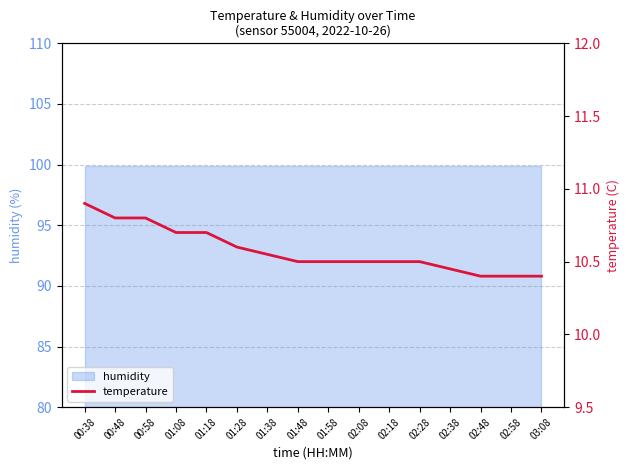

What is the greatest value displayed?

10.9